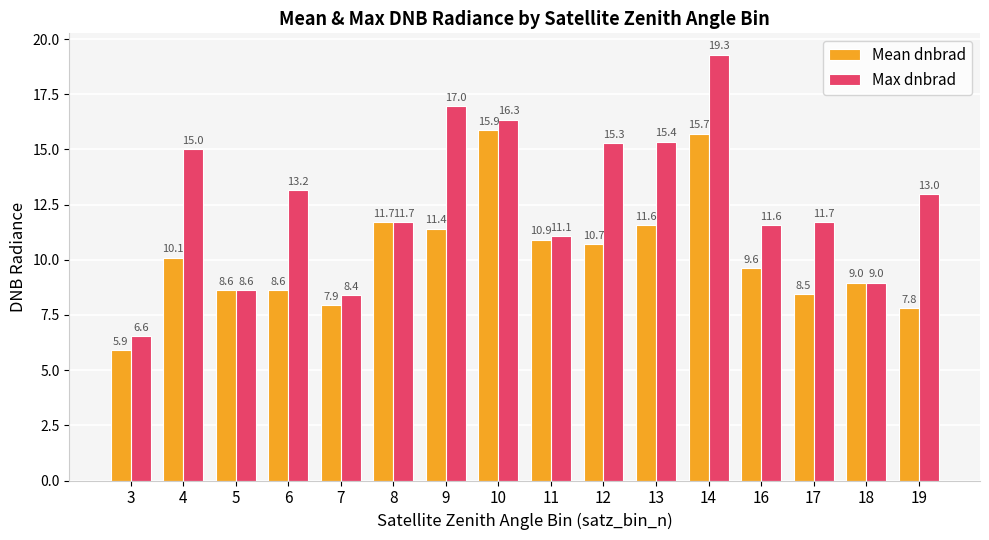

At which category does the chart reach its peak across all series?

14